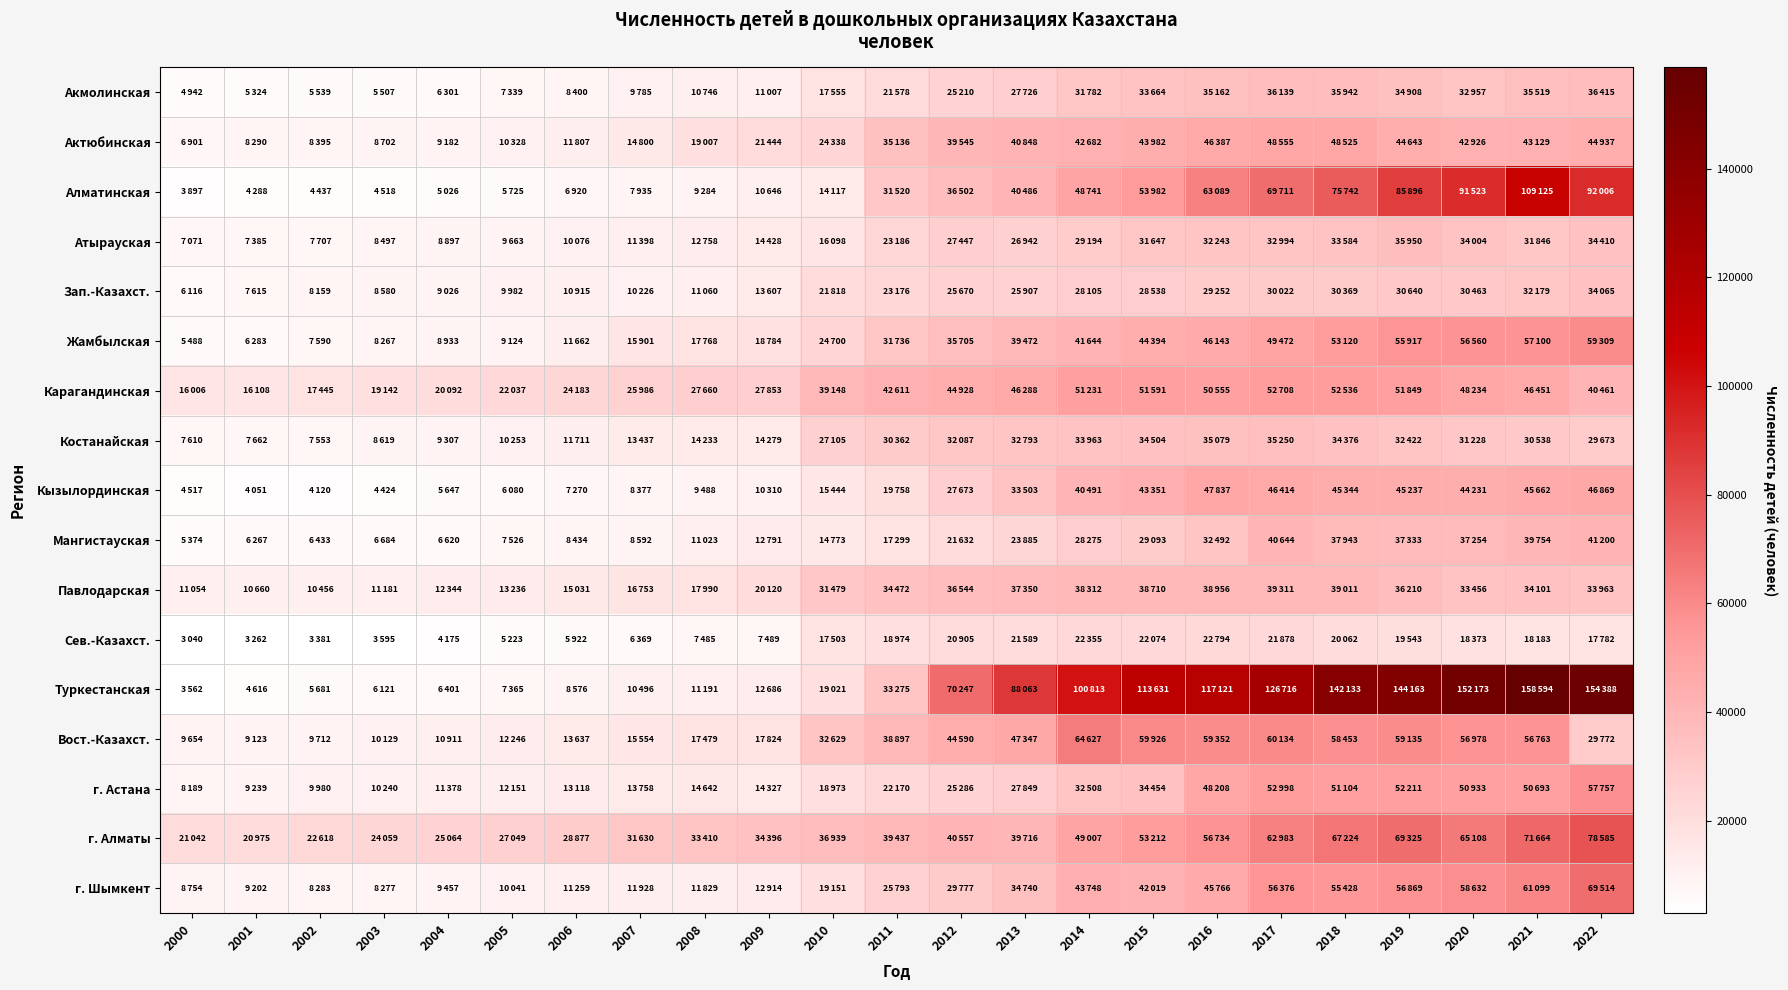

Which series has the largest total across all categories?

Туркестанская